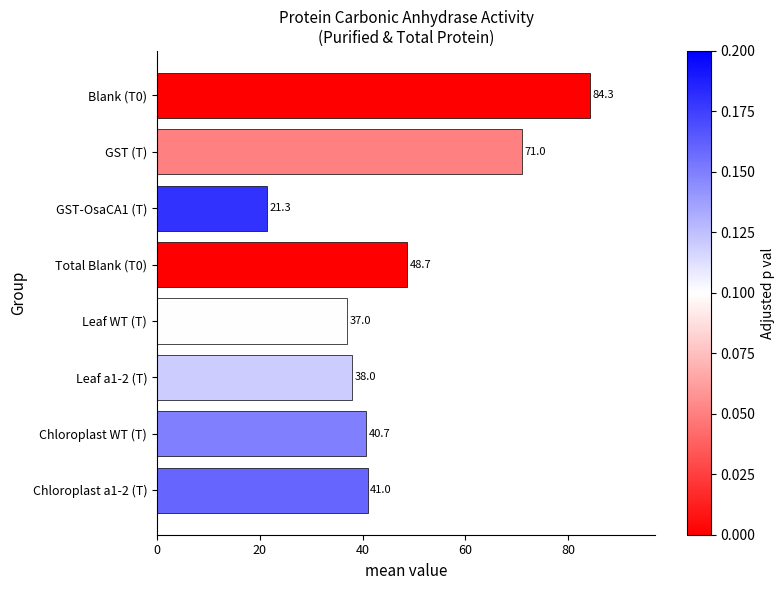

How many data points does each series have?

8